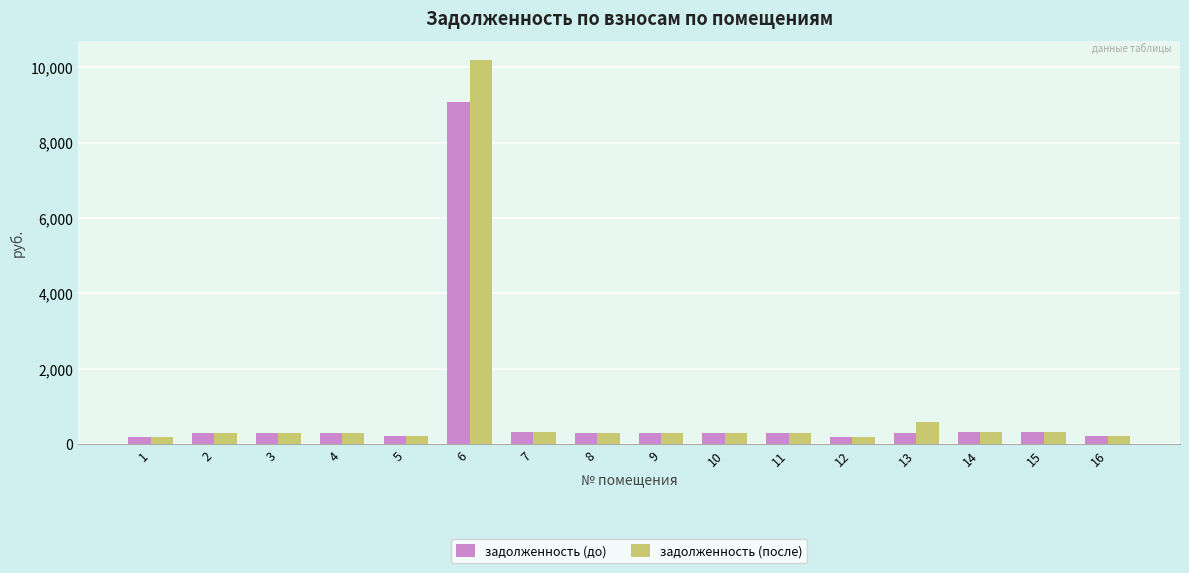

What is the difference between the maximum and second lowest values in the задолженность (до) series?

8877.9